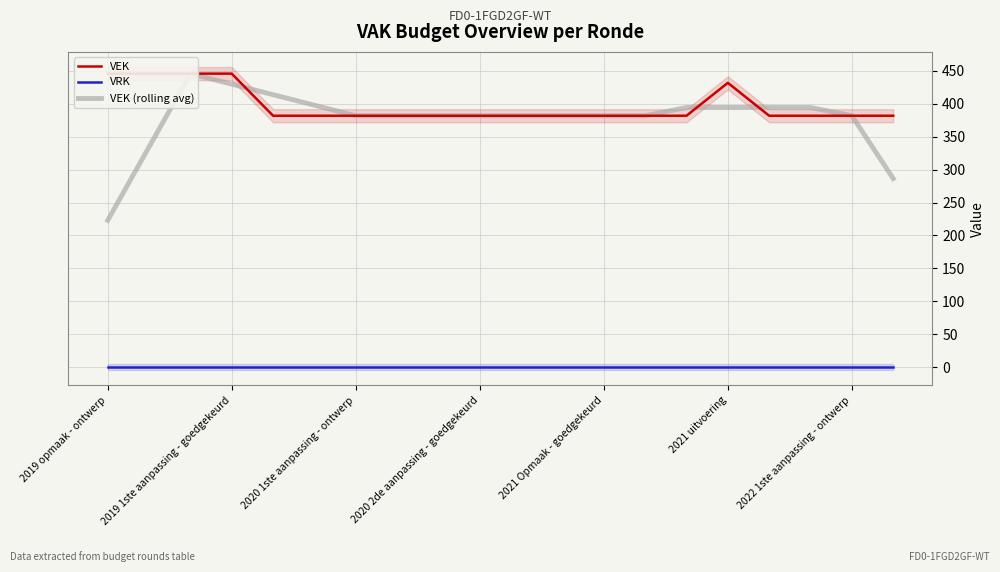

How many intersections are there between VEK (rolling avg) and VEK?

3